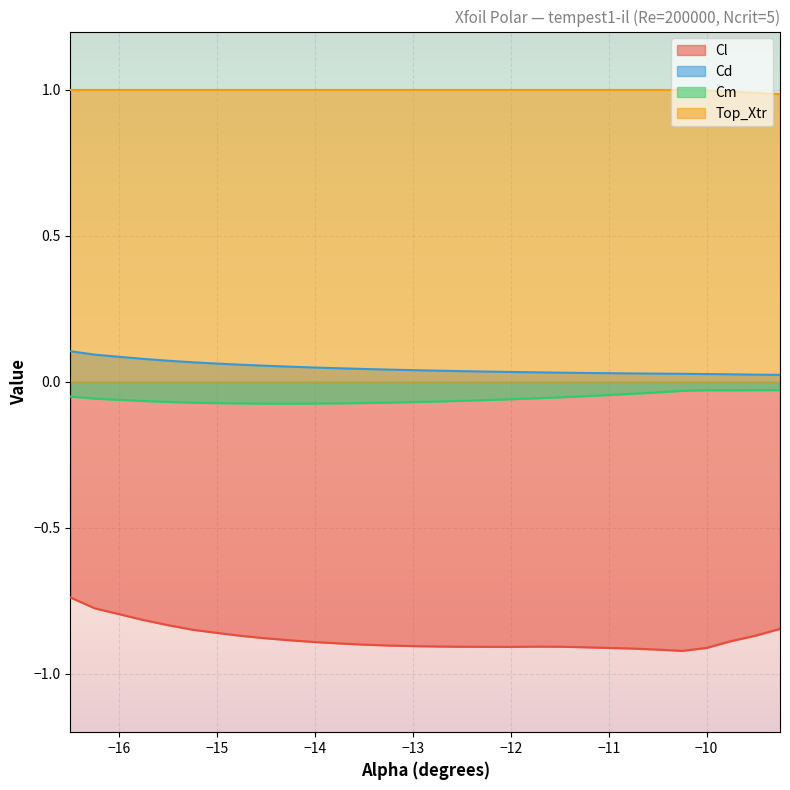

True or false: Top_Xtr and Cl intersect in this chart.

False